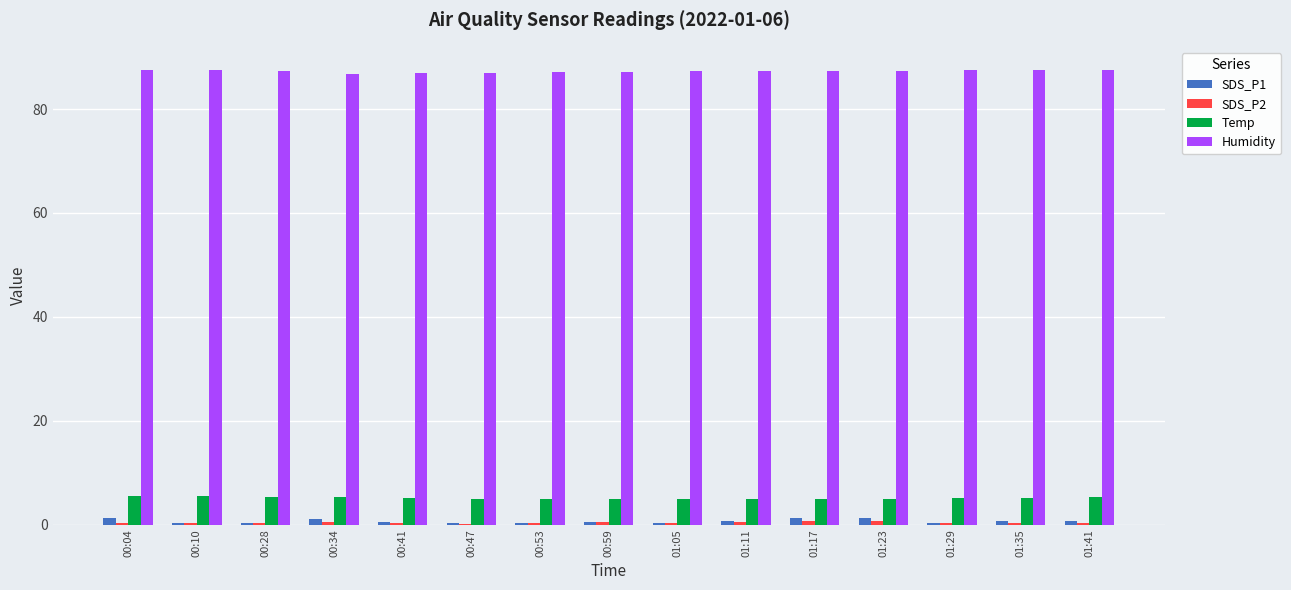

What is the sum of all Humidity values?

1309.5